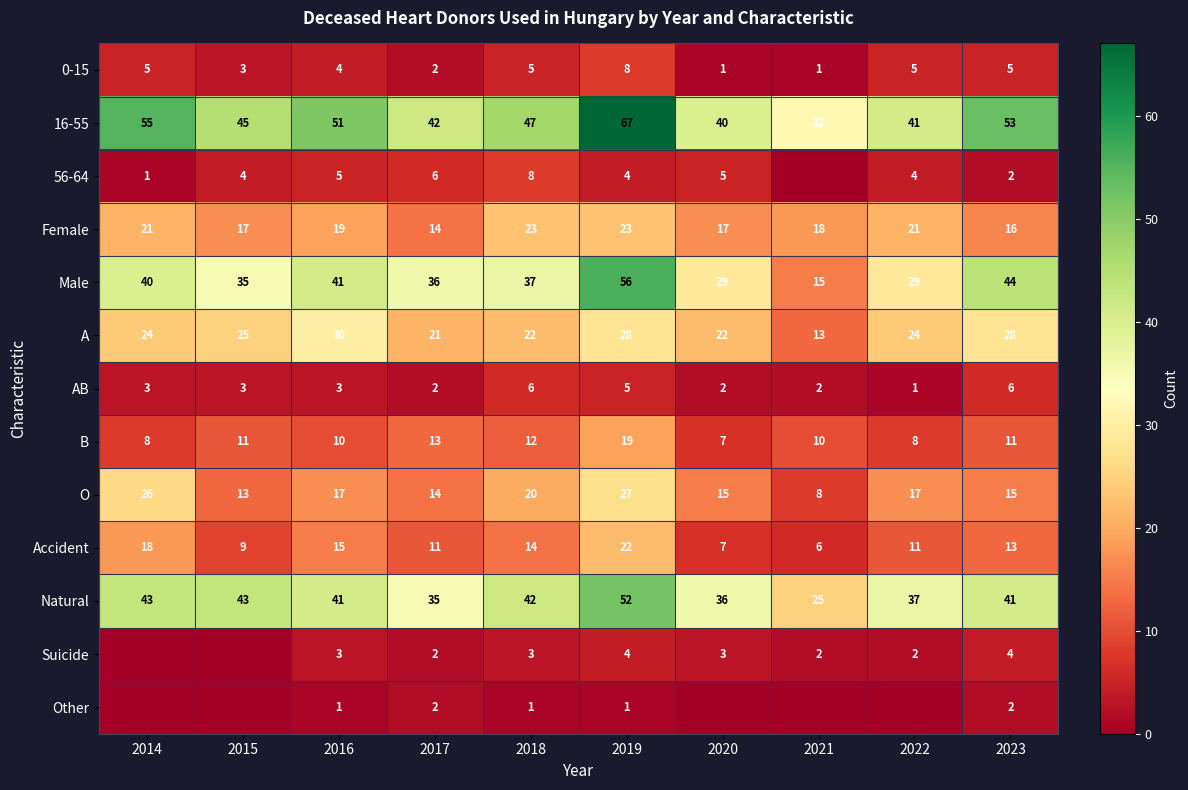

The AB series shows 4 at 2015. True or false?

False